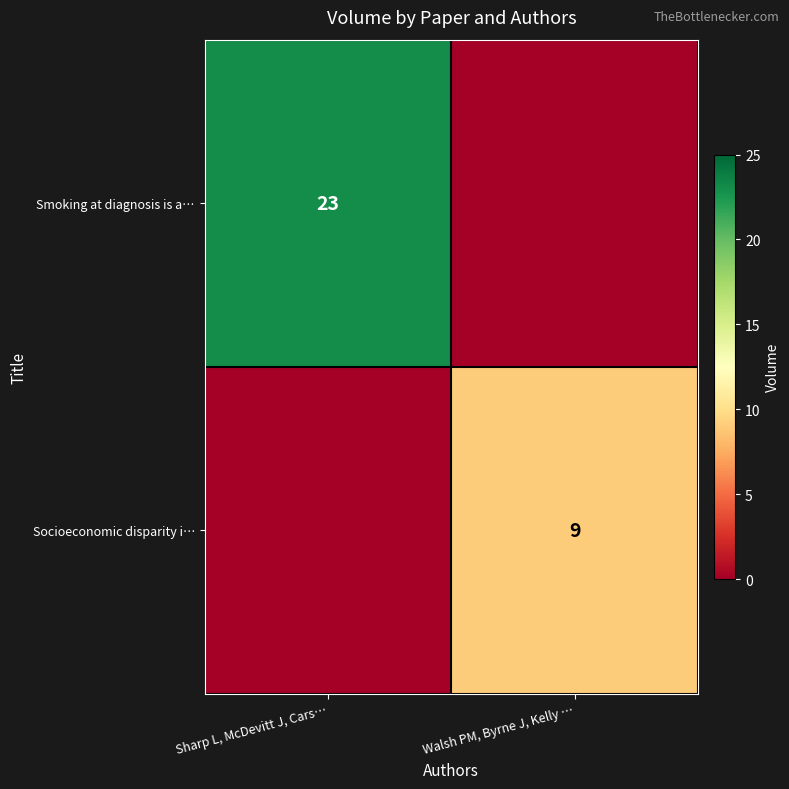

True or false: Smoking at diagnosis is a… has a value of 23 at Sharp L, McDevitt J, Cars….

True